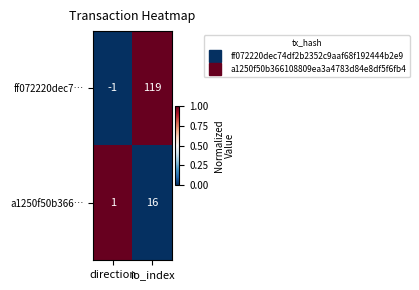

At which category is the sum across all series the highest?

io_index